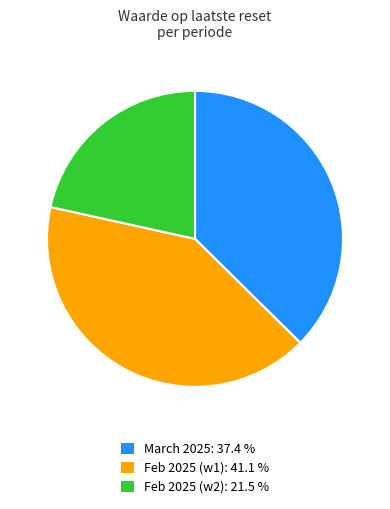

Is there a majority slice in this chart?

No